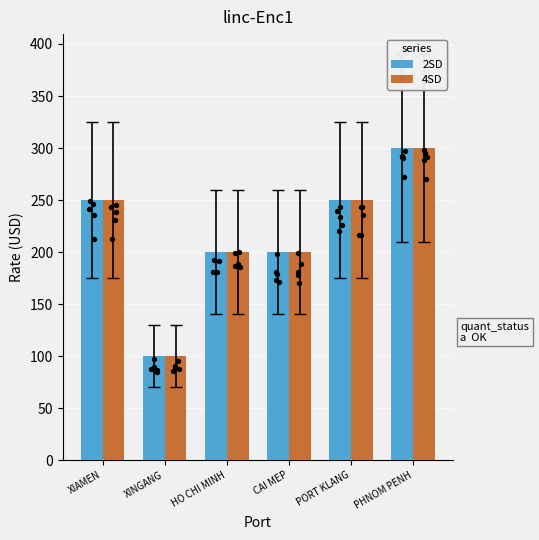

At which category is the sum across all series the highest?

PHNOM PENH